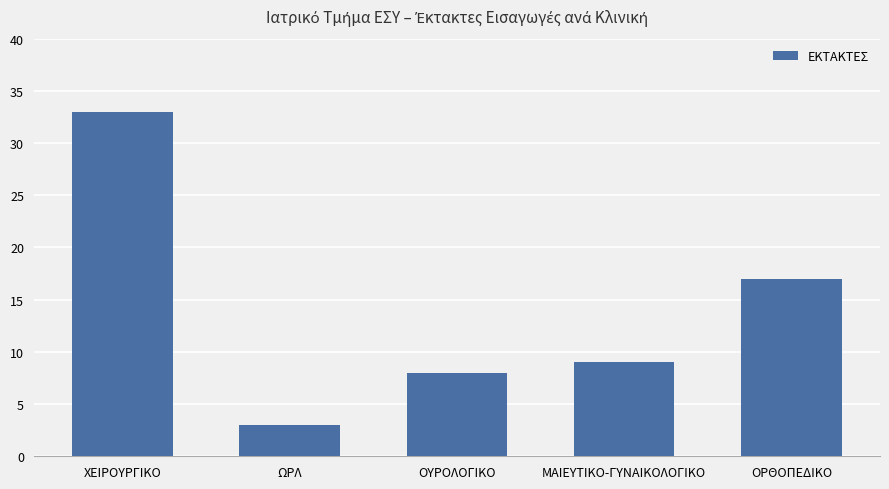

How many data points are less than 9?

2